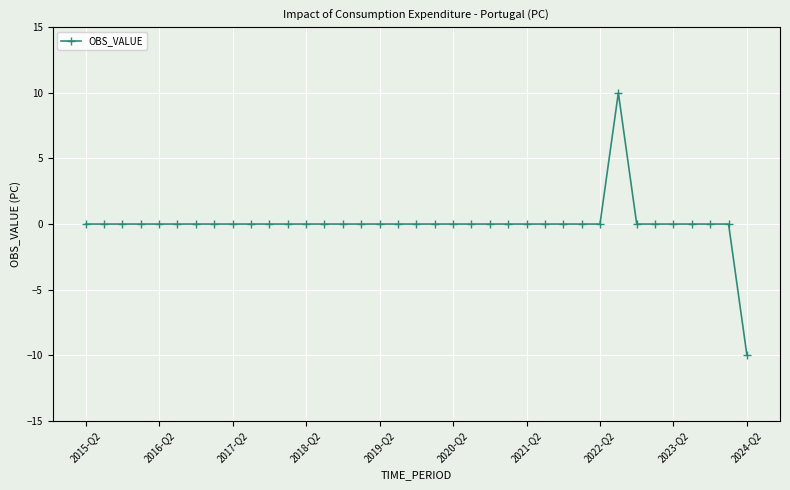

True or false: there are more than 0 points higher than both neighbors.

True